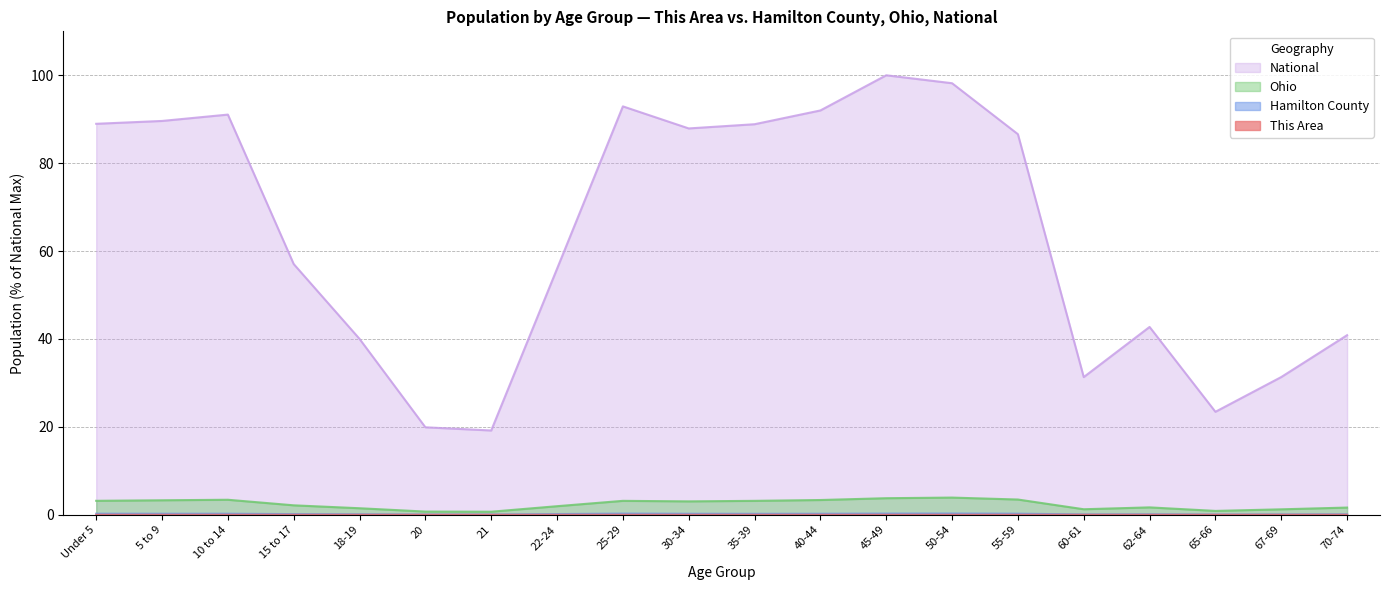

Rank the categories by Ohio value from lowest to highest.

21, 20, 65-66, 67-69, 60-61, 18-19, 70-74, 62-64, 22-24, 15 to 17, 30-34, 35-39, 25-29, Under 5, 5 to 9, 40-44, 10 to 14, 55-59, 45-49, 50-54